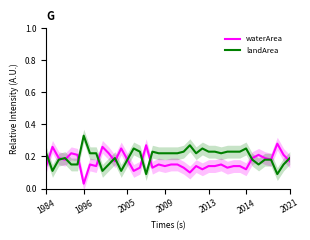

What is the sum of the landArea values at 10 and 33?

0.3